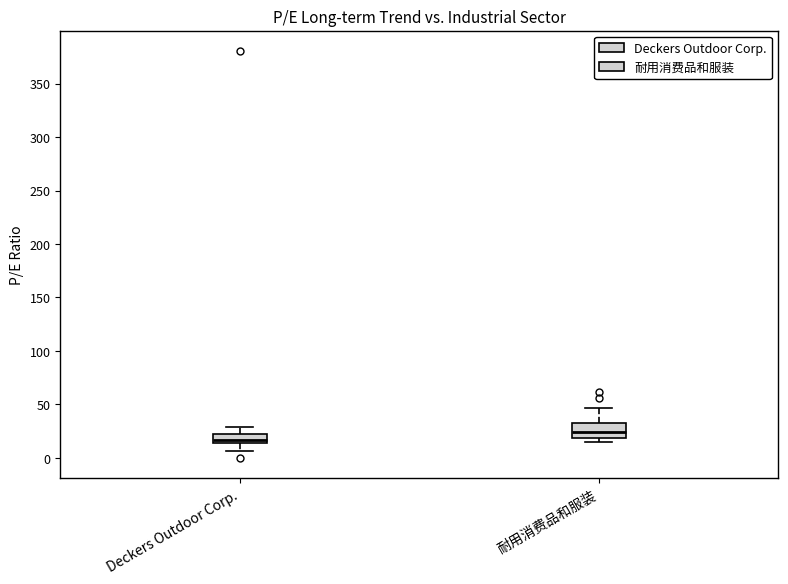

Reading left to right, read every box against the y-axis: the position of its median line, the range the box covers, and the ends of its whiskers. The values are not printed on the chart, so give them approximately, as read against the axis.

Deckers Outdoor Corp.: median 15 (just above the box's lower edge), box 15 to 25, whiskers 5 to 30
耐用消费品和服装: median 25, box 20 to 35, whiskers 15 to 45